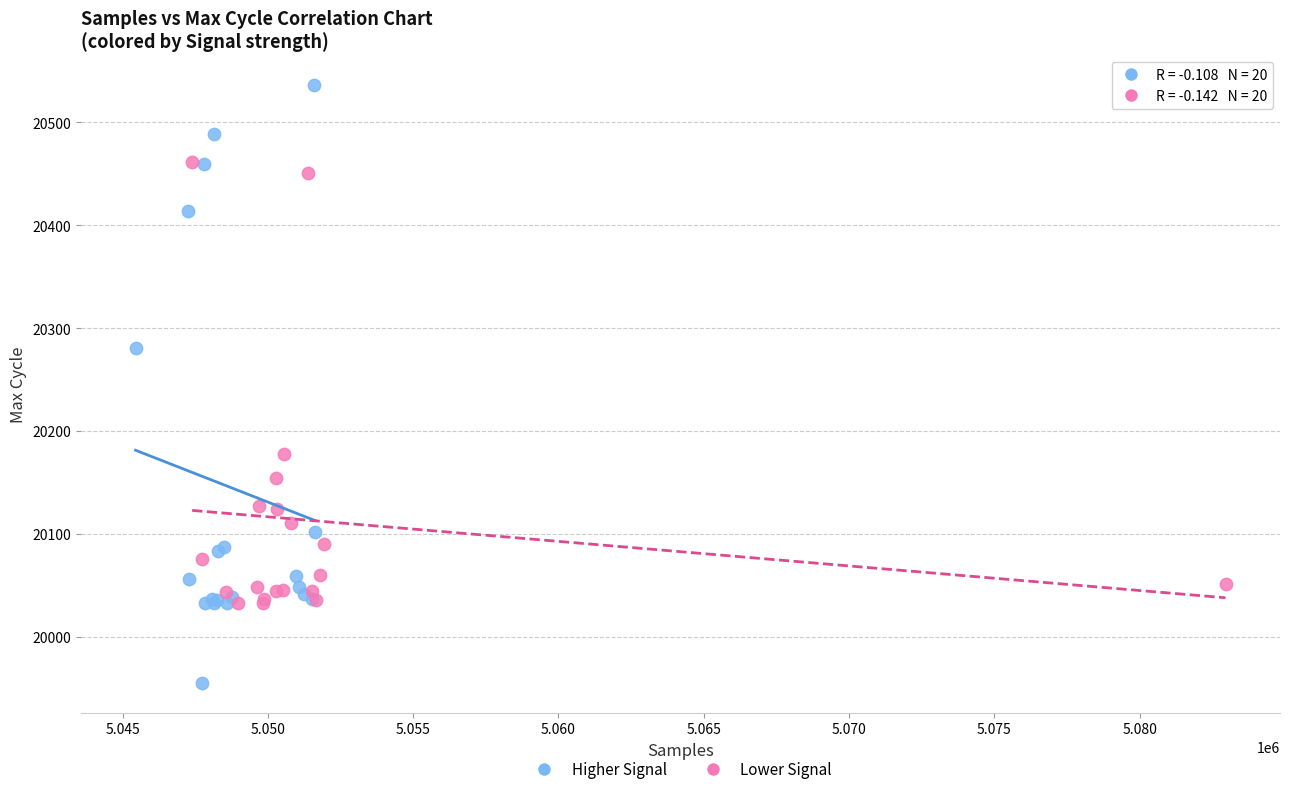

Which series reaches the maximum Y coordinate?

Higher Signal